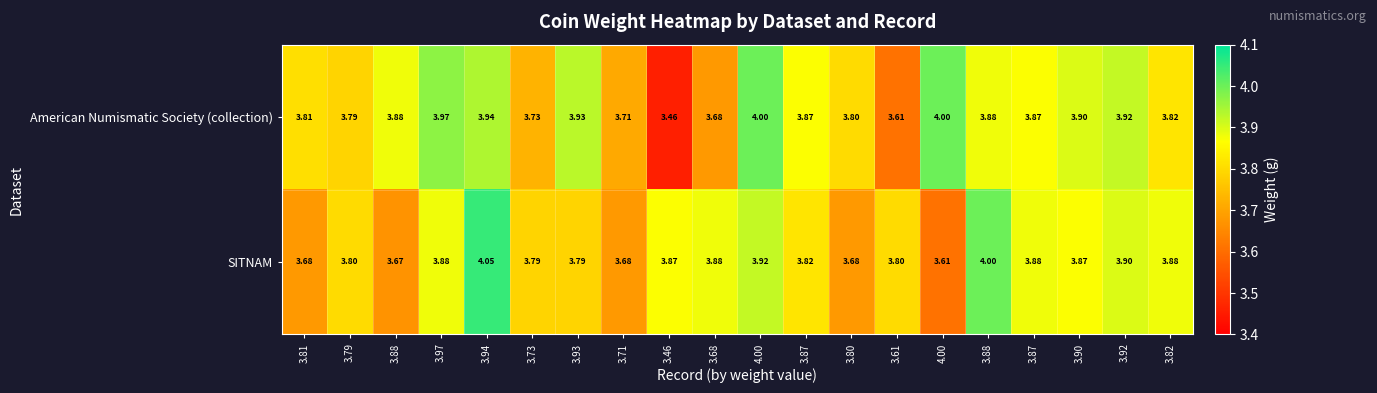

Rank the series by their average value, from lowest to highest.

SITNAM, American Numismatic Society (collection)